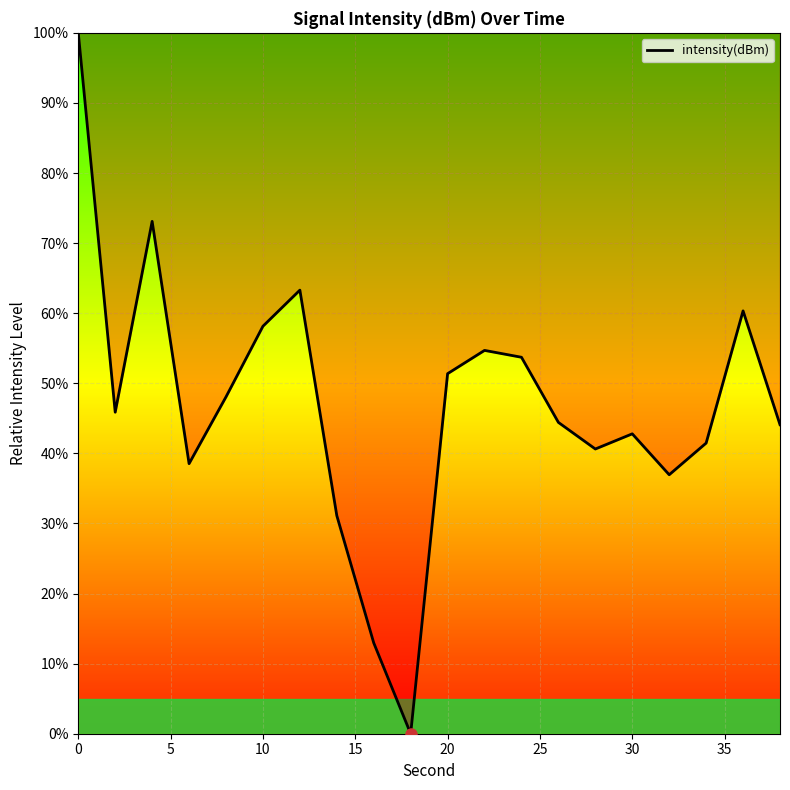

What is the difference between the maximum and minimum values?

100.0